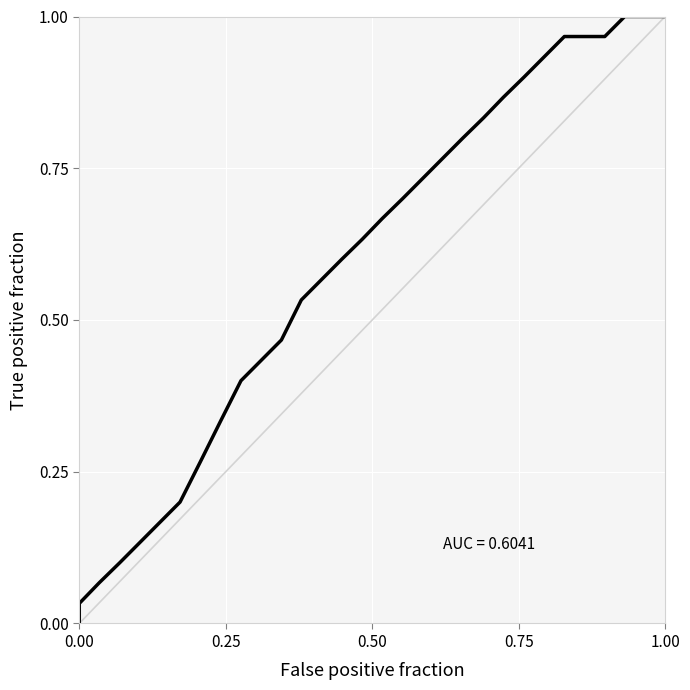

Reading right to left, transcribe all the data shown in this chart.

1.0	1.0	1.0	1.0	1.0	1.0	0.9	0.9	0.9	0.8	0.8	0.8	0.7	0.7	0.7	0.6	0.6	0.6	0.5	0.5	0.4	0.4	0.3	0.3	0.2	0.2	0.1	0.1	0.1	0.0	0.0